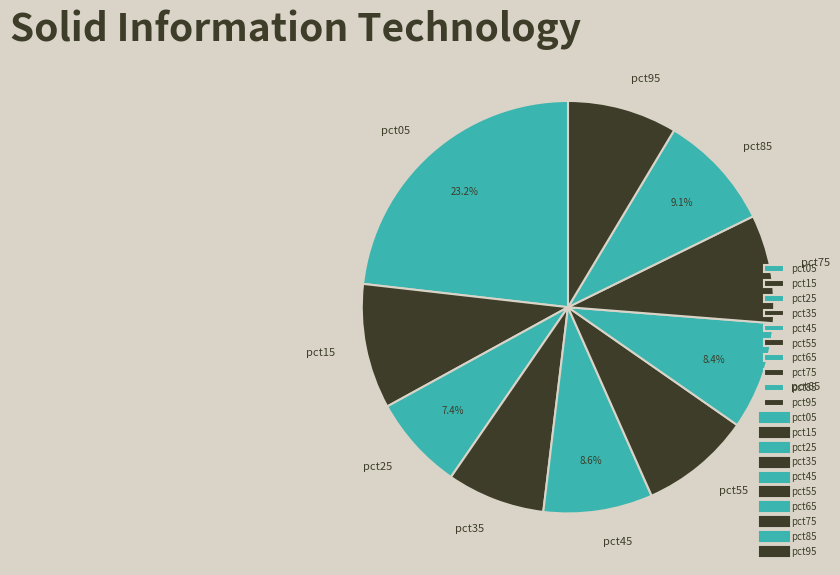

To the nearest percent, what portion does pct45 represent?

9%